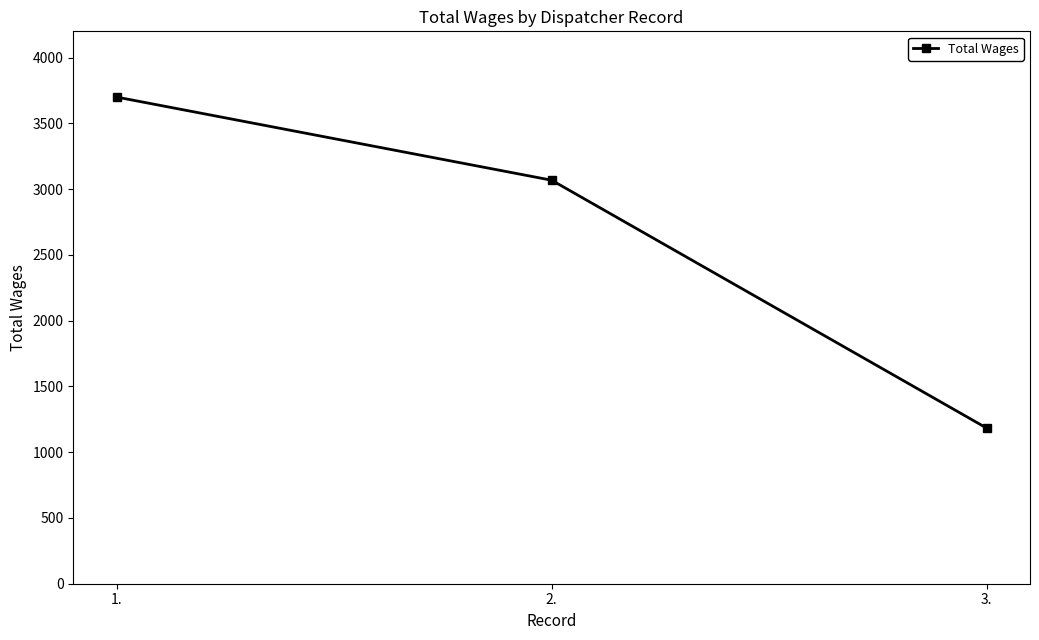

Reading left to right, transcribe all the data shown in this chart.

3700	3068	1184